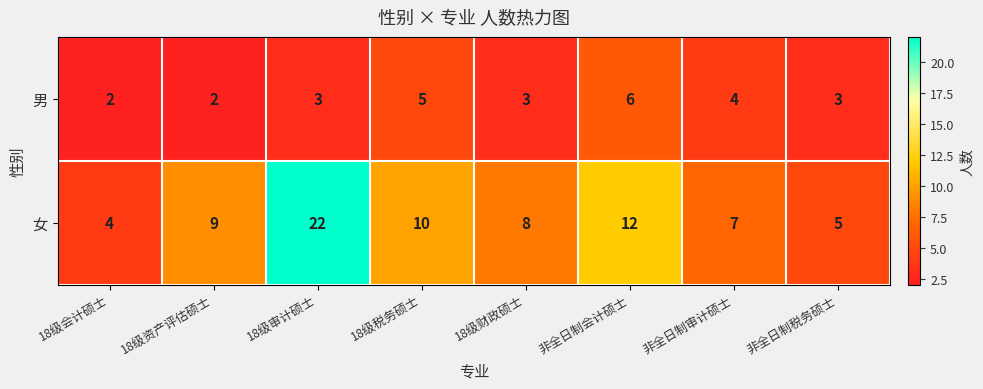

What is the difference between the maximum and minimum values in the 女 series?

18